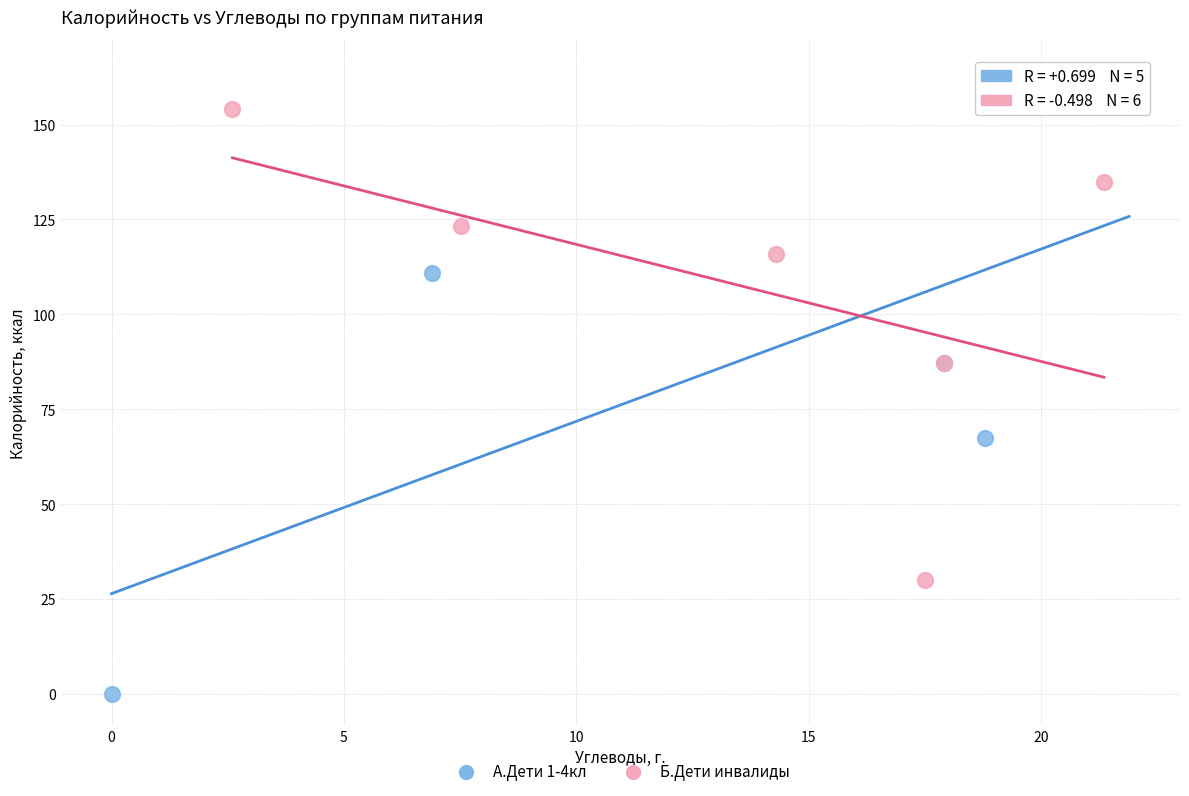

Which series contains the highest Y value?

А.Дети 1-4кл